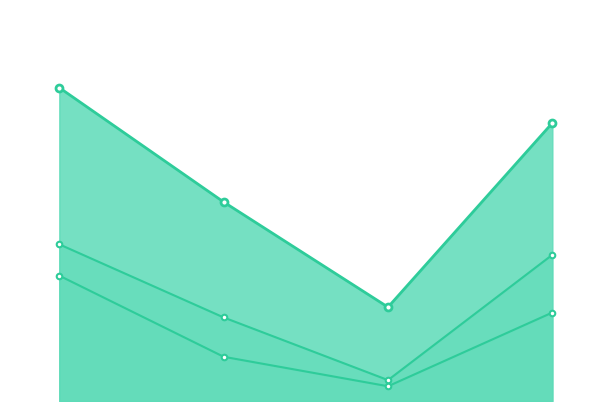

True or false: Белки and Жиры cross at least once.

False